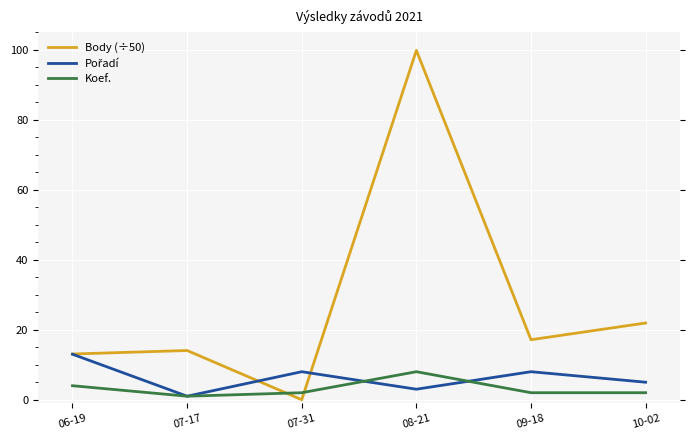

What is the sum of all Body (÷50) values?

166.0